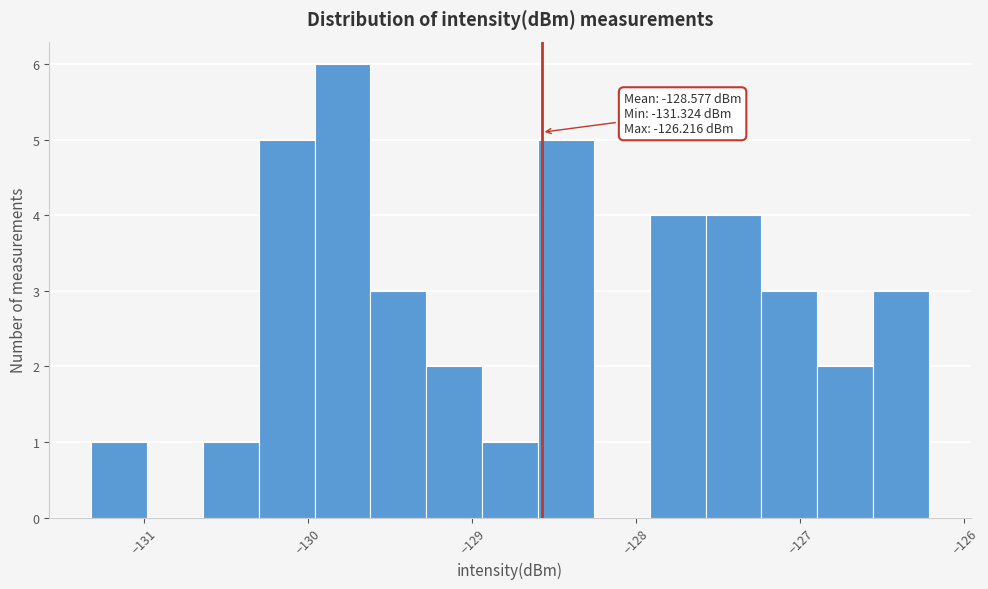

Read against the x-axis, roughly where is the centre of the tallest bar?

-129.8